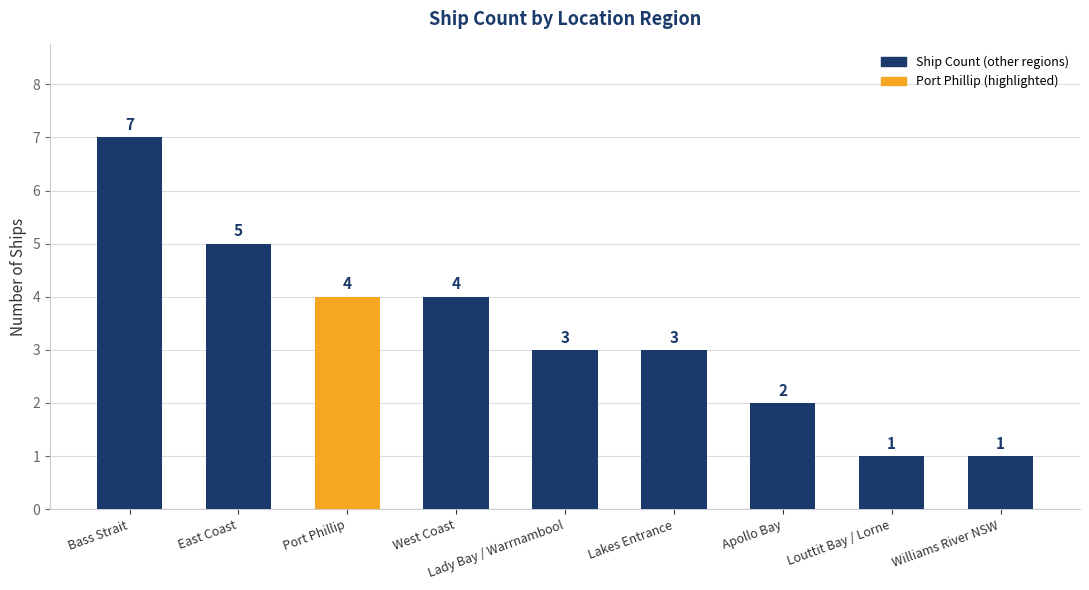

Reading left to right, what are all the values shown in this chart?

7	5	4	4	3	3	2	1	1